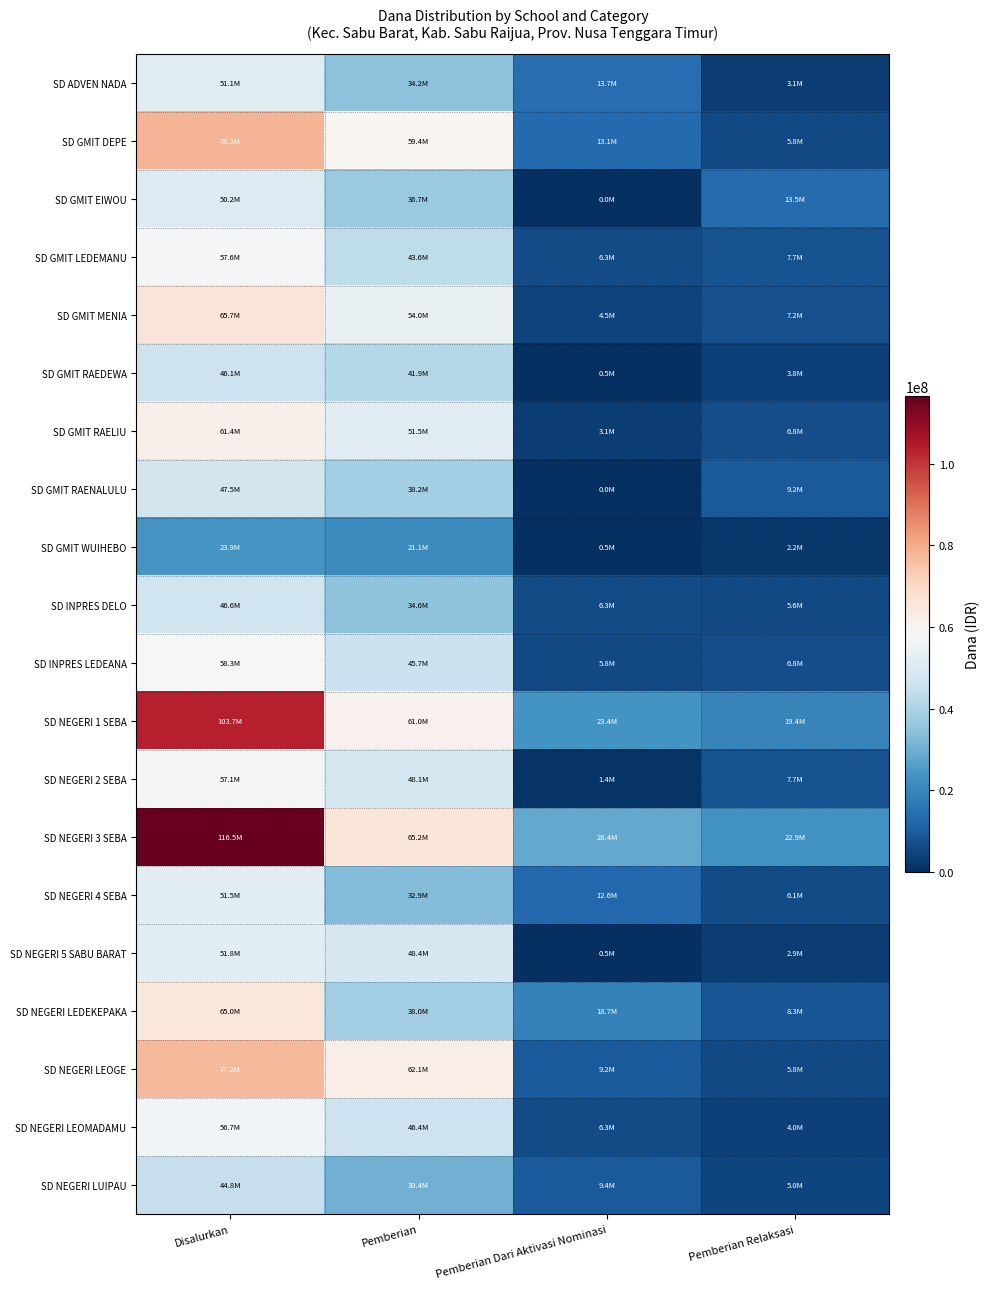

Which series has the widest spread of values?

SD NEGERI 3 SEBA